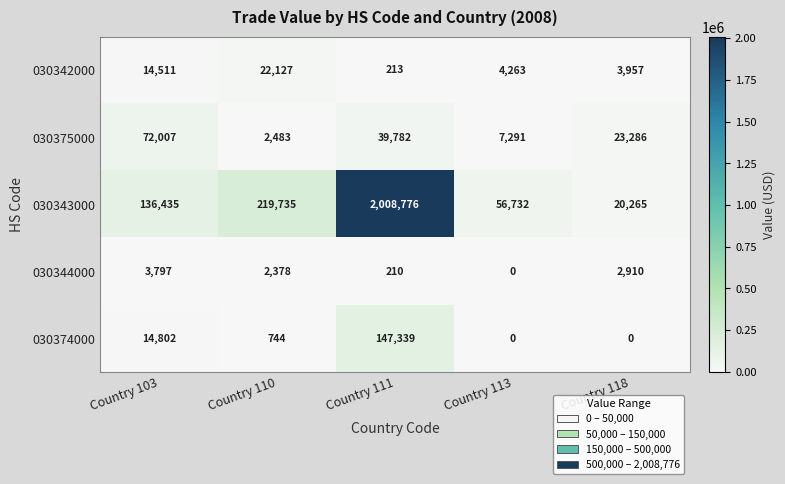

What is the difference between the maximum and minimum values in the 030375000 series?

69524